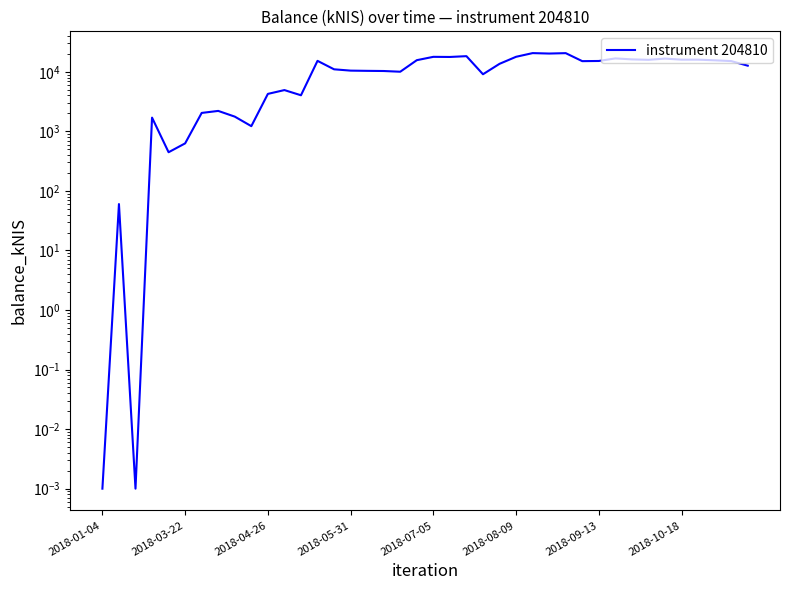

What is the difference between the maximum and minimum values?

20579.8